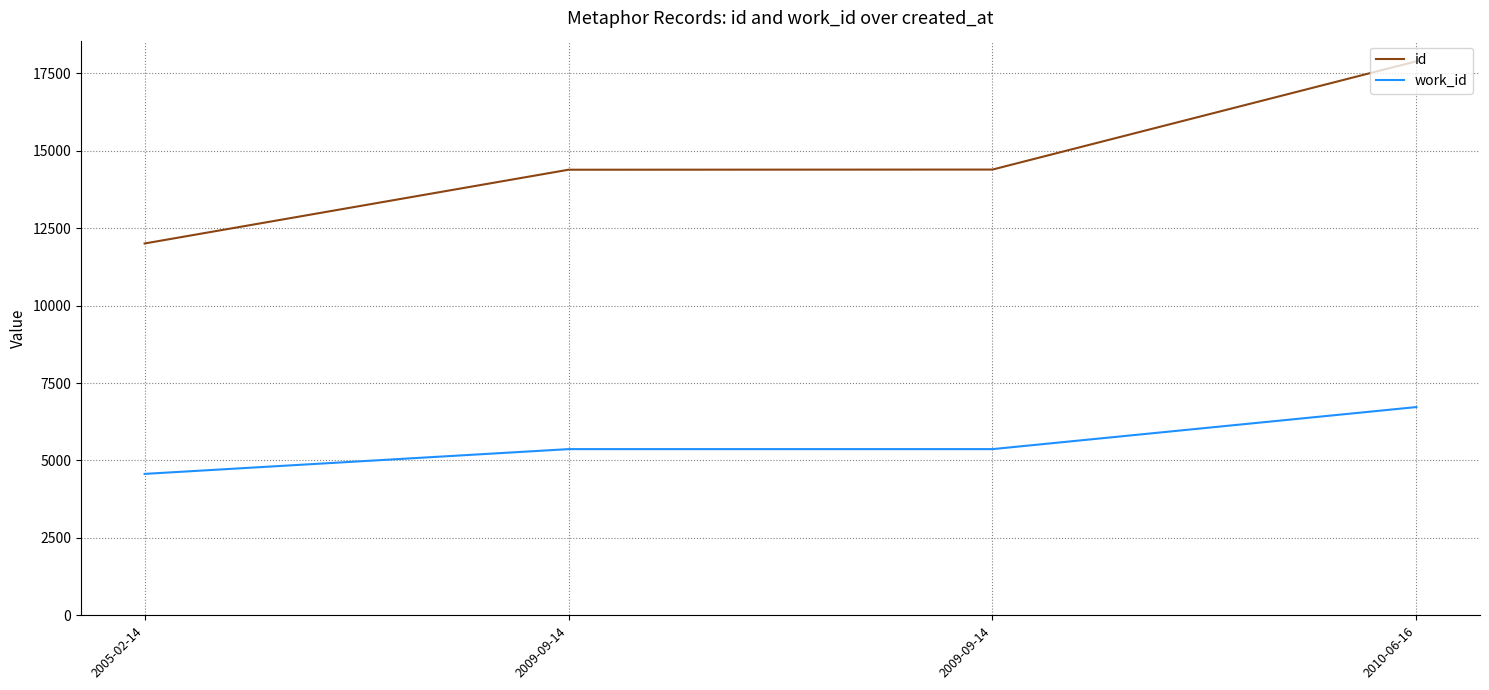

Count the work_id values in the range 5366 to 6724.

3